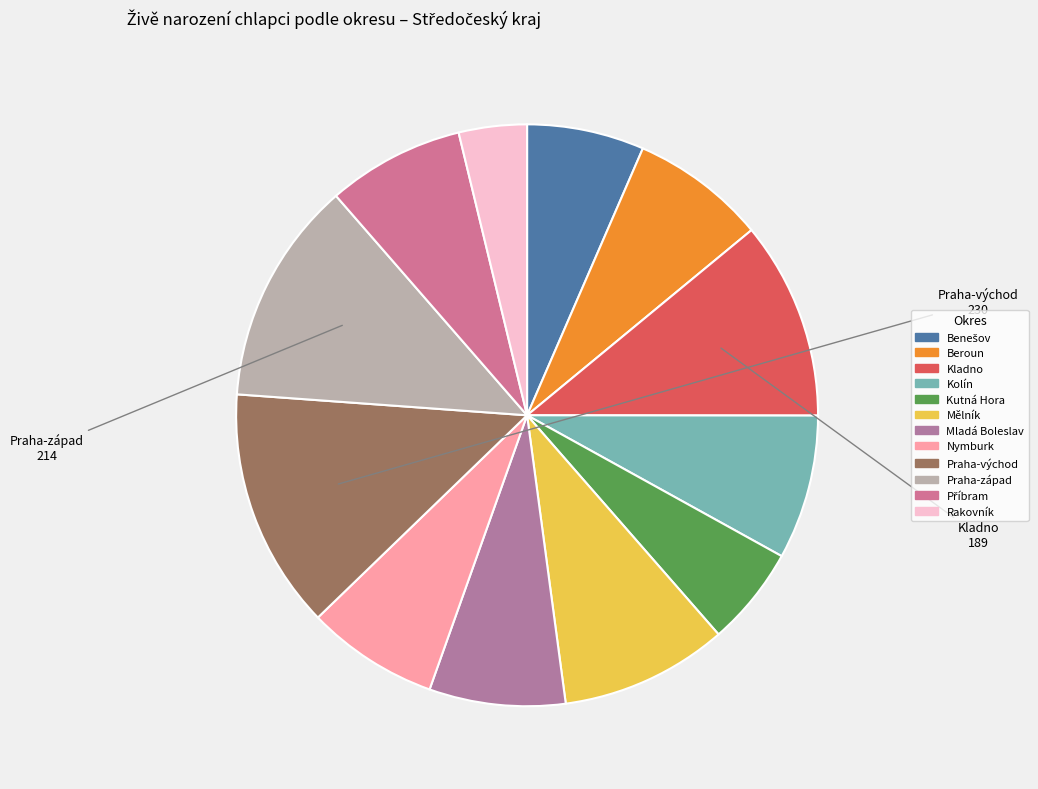

Does Praha-západ account for over 50% of the chart?

No